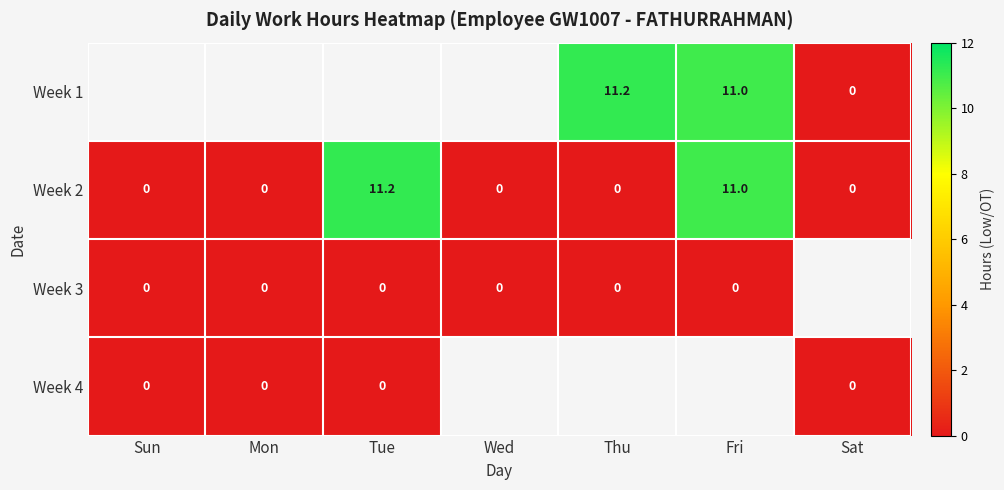

Is the value of Week 1 at Thu greater than the value of Week 3 at Thu?

Yes